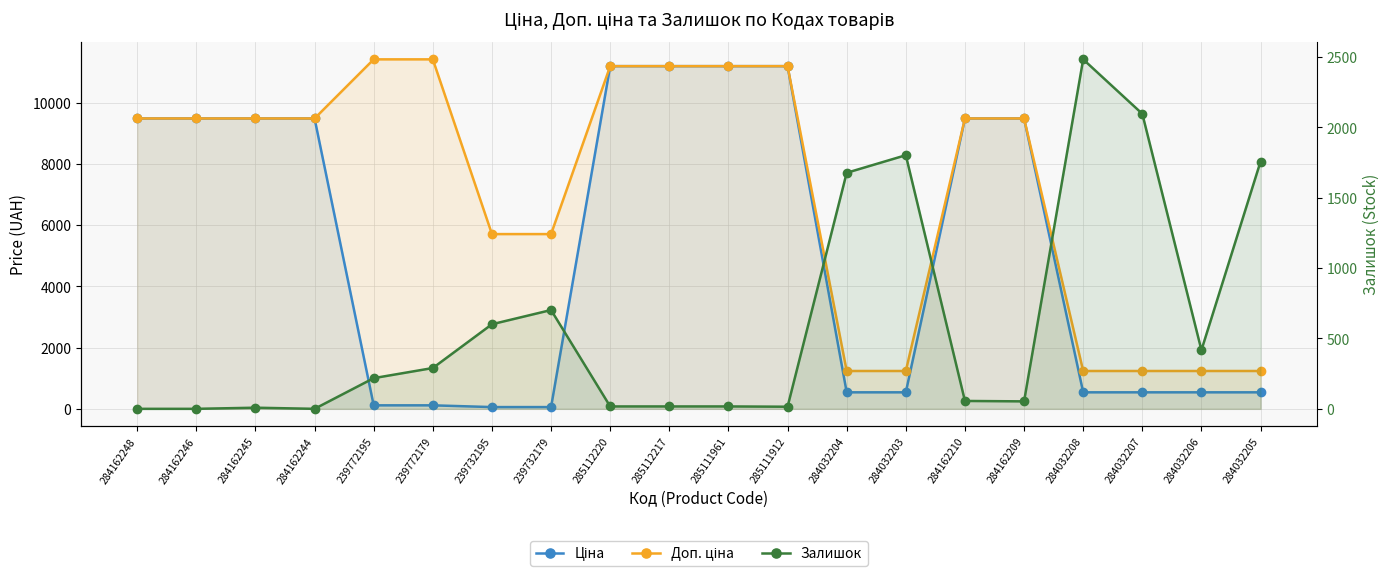

The Доп. ціна series shows 1904.5 at 284162245. True or false?

False